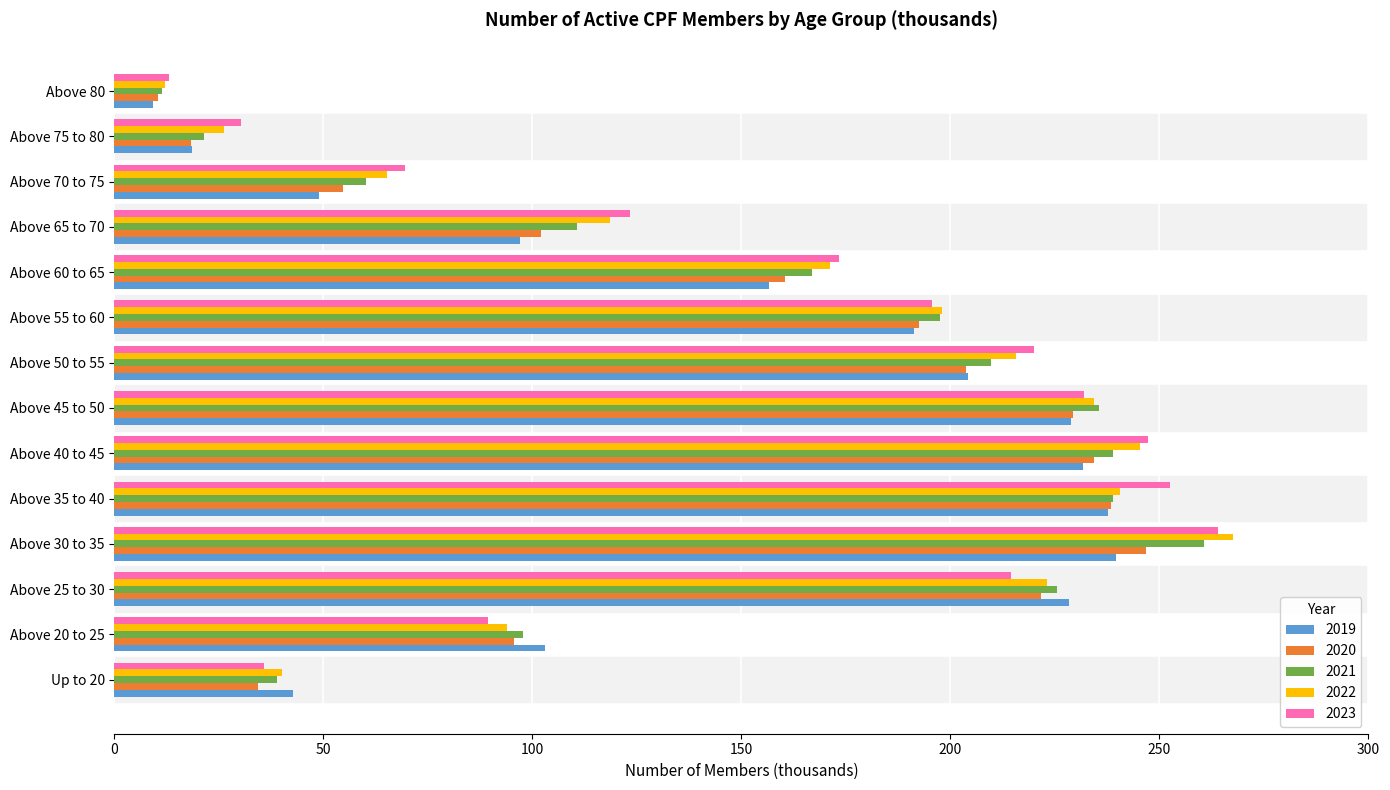

The value of 2023 at Above 75 to 80 is 30.2. True or false?

True